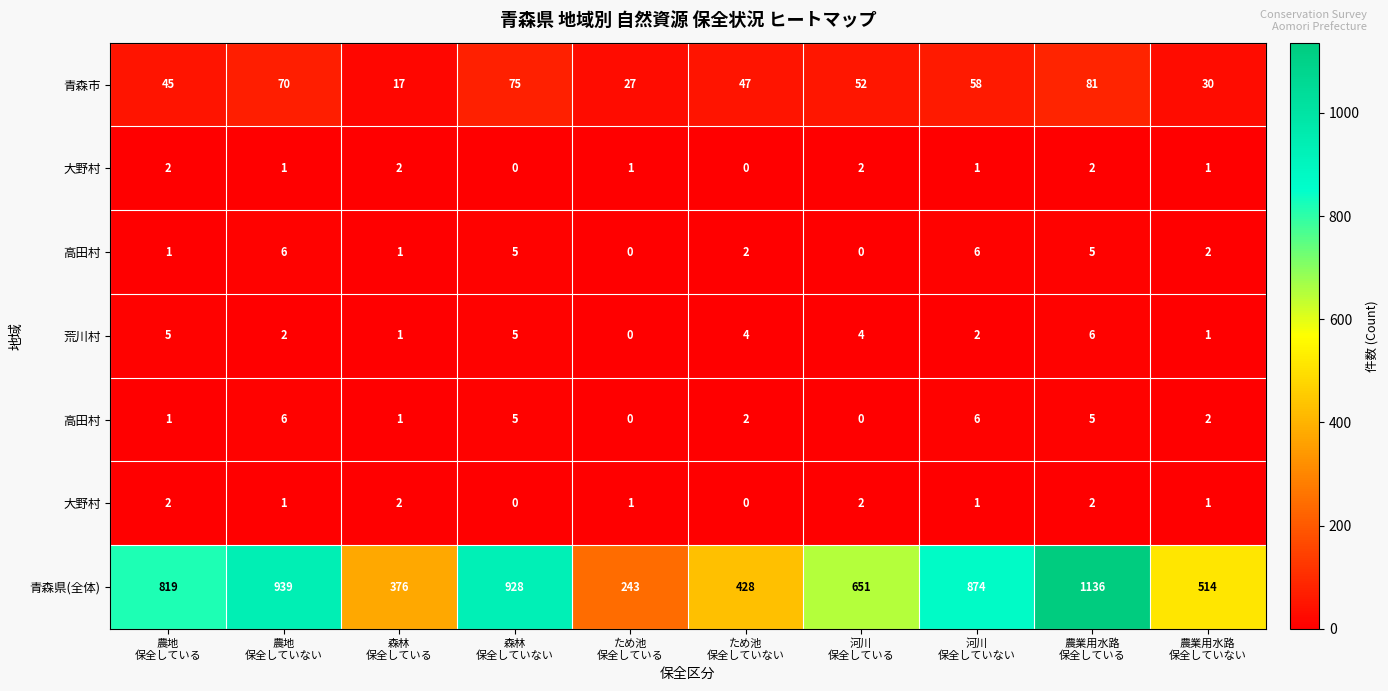

What is the greatest value displayed?

1136